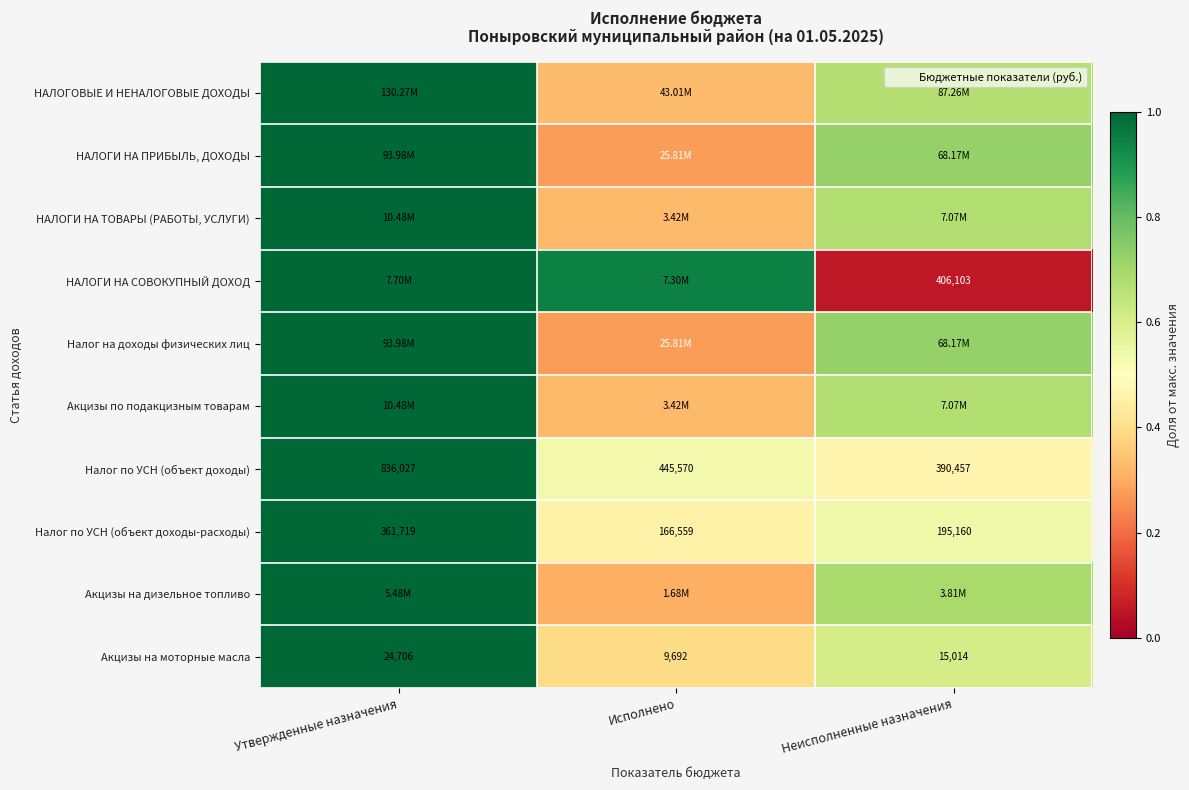

Which label corresponds to the largest value in the chart?

Утвержденные назначения